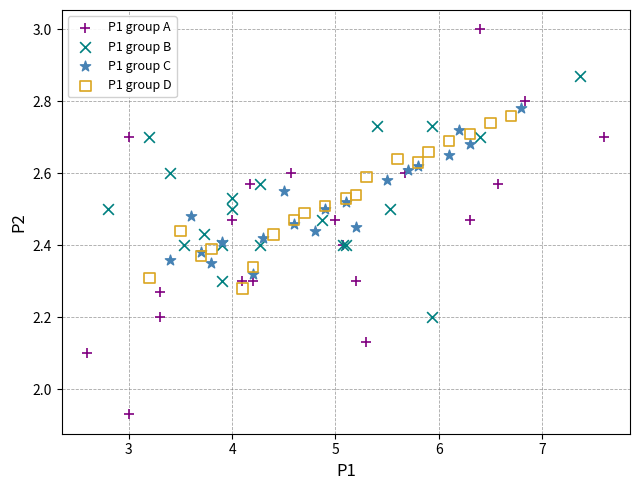

Which series has the widest spread of Y values?

P1 group A